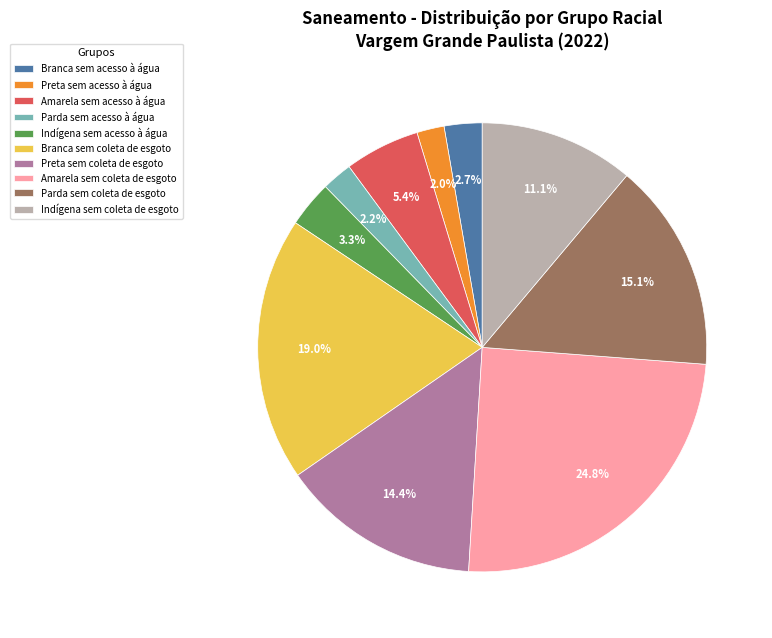

What percentage is the Indígena sem acesso à água slice, to the nearest percent?

3%